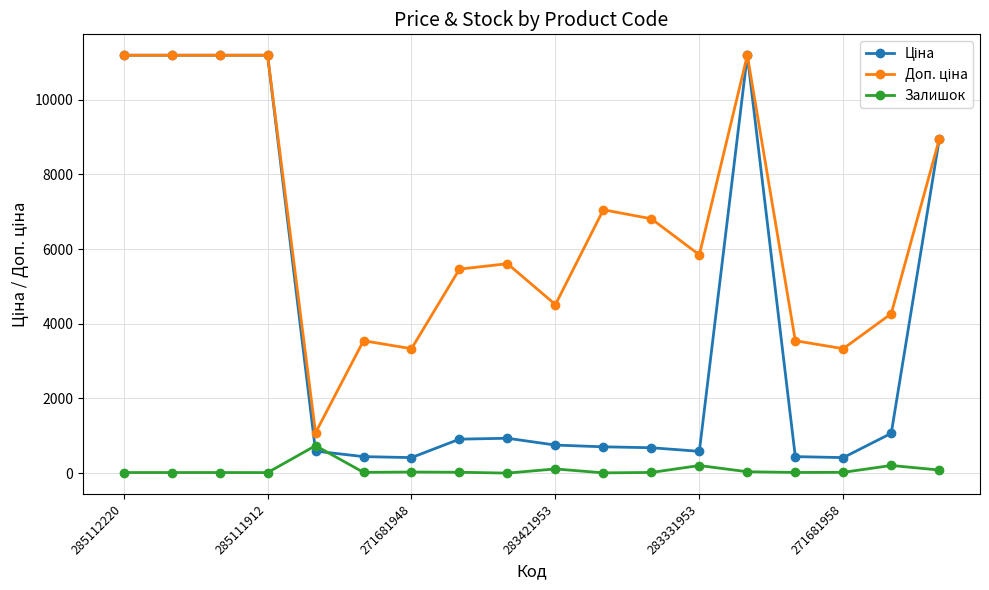

At how many categories does at least one series exceed 10354?

5